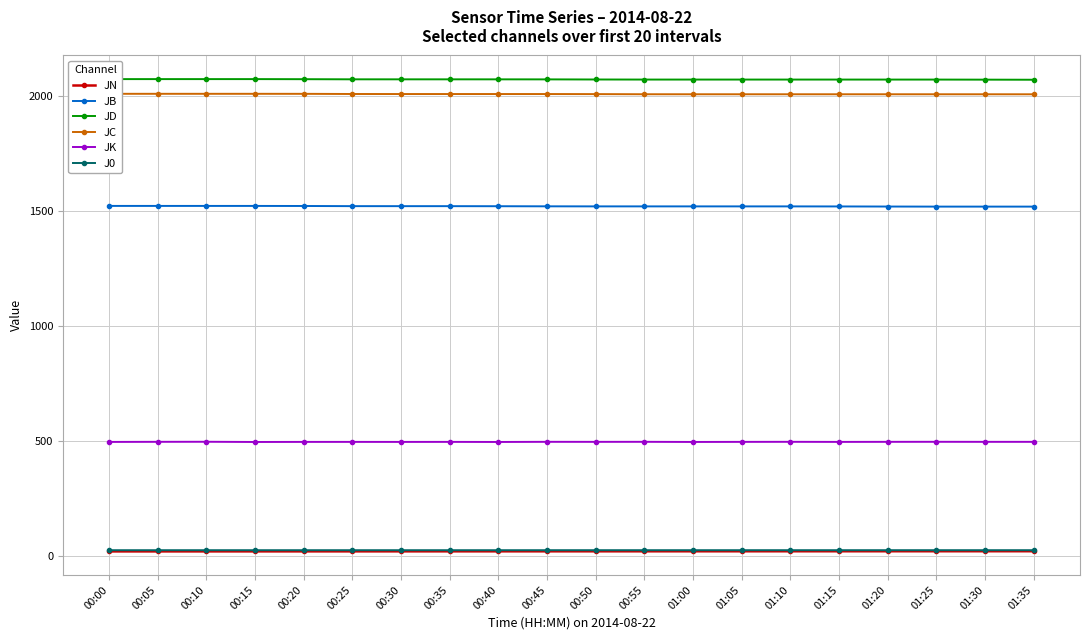

What are all the series names shown in the legend?

JN, JB, JD, JC, JK, J0